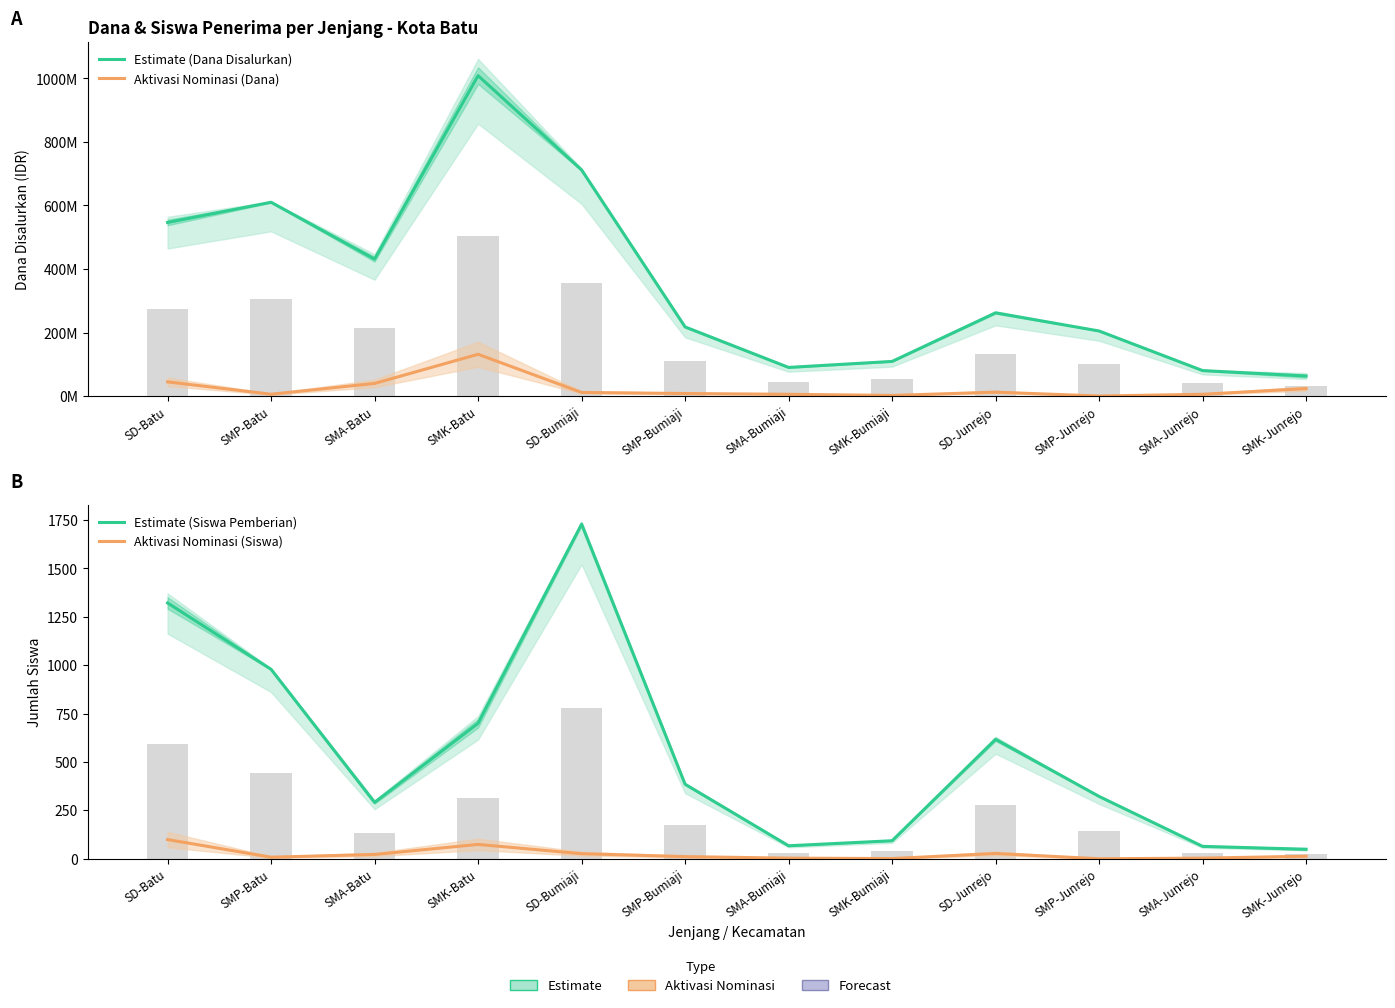

What position from the left is SMA-Junrejo?

11